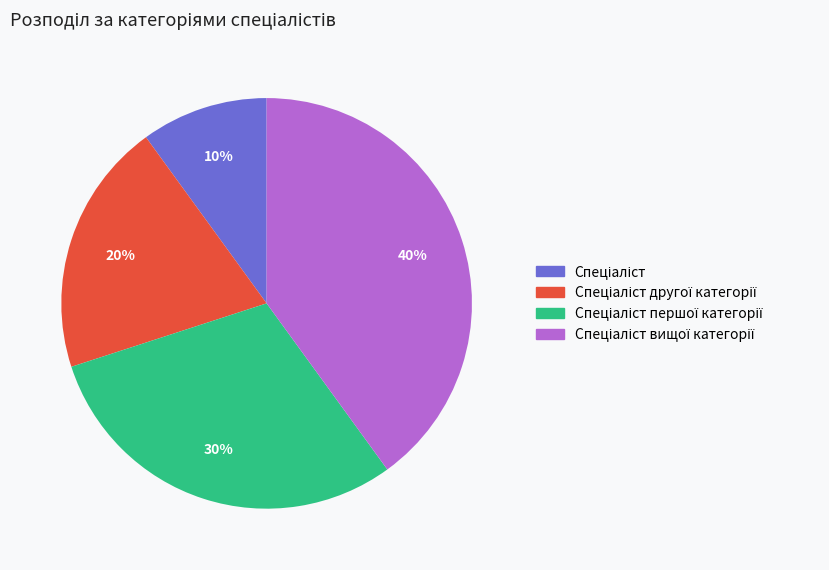

To the nearest percent, what is the average slice percentage?

25%